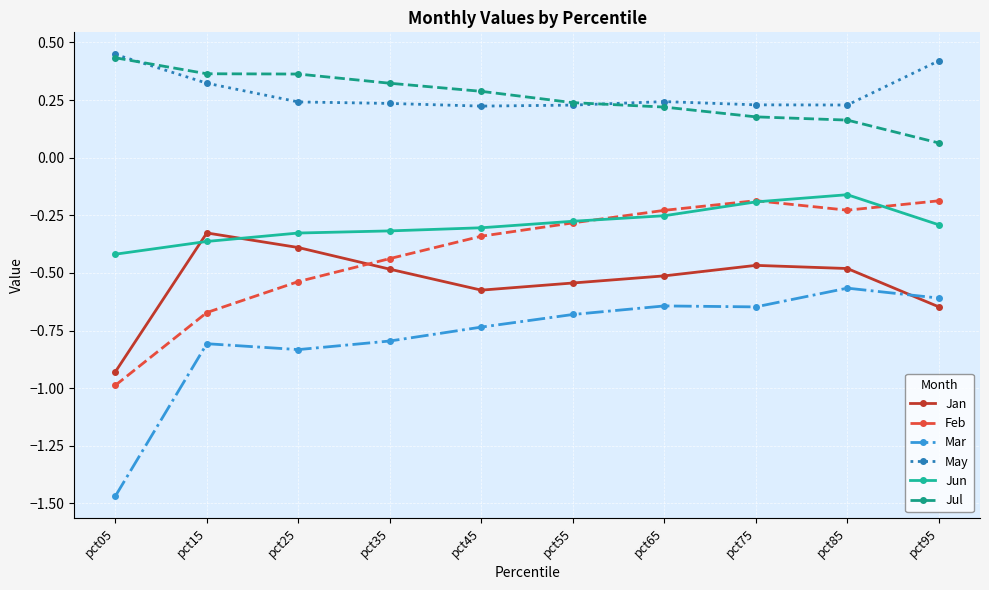

How many lines are shown in the chart?

6